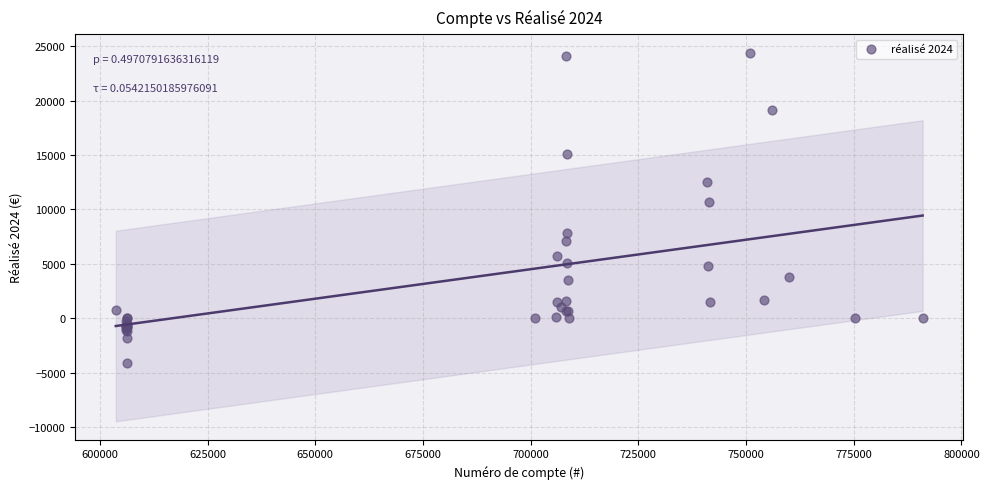

What Y value in the scatter plot is closest to 10168?

10725.4